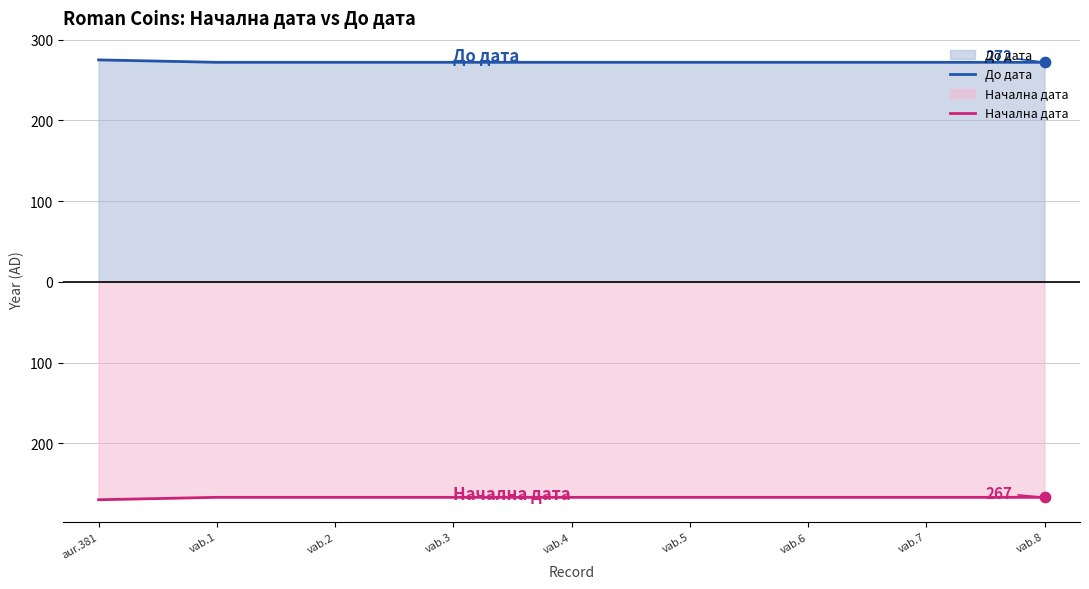

At which category is the sum across all series the highest?

aur.381